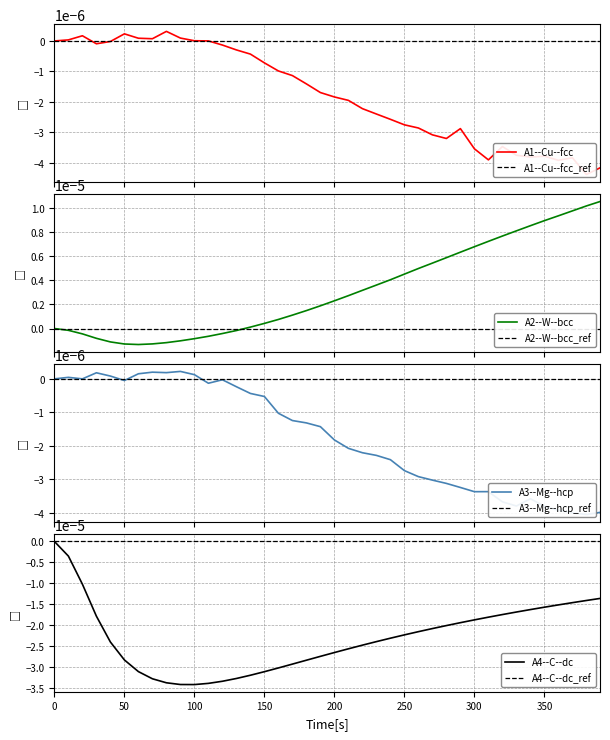

Reading right to left, extract all data points from this chart.

A1--Cu--fcc: -0.0	-0.0	-0.0	-0.0	-0.0	-0.0	-0.0	-0.0	-0.0	-0.0	-0.0	-0.0	-0.0	-0.0	-0.0	-0.0	-0.0	-0.0	-0.0	-0.0	-0.0	-0.0	-0.0	-0.0	-0.0	-0.0	-0.0	-0.0	0.0	0.0	0.0	0.0	0.0	0.0	0.0	-0.0	-0.0	0.0	0.0	0.0
A2--W--bcc: 0.0	0.0	0.0	0.0	0.0	0.0	0.0	0.0	0.0	0.0	0.0	0.0	0.0	0.0	0.0	0.0	0.0	0.0	0.0	0.0	0.0	0.0	0.0	0.0	0.0	0.0	-0.0	-0.0	-0.0	-0.0	-0.0	-0.0	-0.0	-0.0	-0.0	-0.0	-0.0	-0.0	-0.0	0.0
A3--Mg--hcp: -0.0	-0.0	-0.0	-0.0	-0.0	-0.0	-0.0	-0.0	-0.0	-0.0	-0.0	-0.0	-0.0	-0.0	-0.0	-0.0	-0.0	-0.0	-0.0	-0.0	-0.0	-0.0	-0.0	-0.0	-0.0	-0.0	-0.0	-0.0	-0.0	0.0	0.0	0.0	0.0	0.0	-0.0	0.0	0.0	-0.0	0.0	0.0
A4--C--dc: -0.0	-0.0	-0.0	-0.0	-0.0	-0.0	-0.0	-0.0	-0.0	-0.0	-0.0	-0.0	-0.0	-0.0	-0.0	-0.0	-0.0	-0.0	-0.0	-0.0	-0.0	-0.0	-0.0	-0.0	-0.0	-0.0	-0.0	-0.0	-0.0	-0.0	-0.0	-0.0	-0.0	-0.0	-0.0	-0.0	-0.0	-0.0	-0.0	0.0